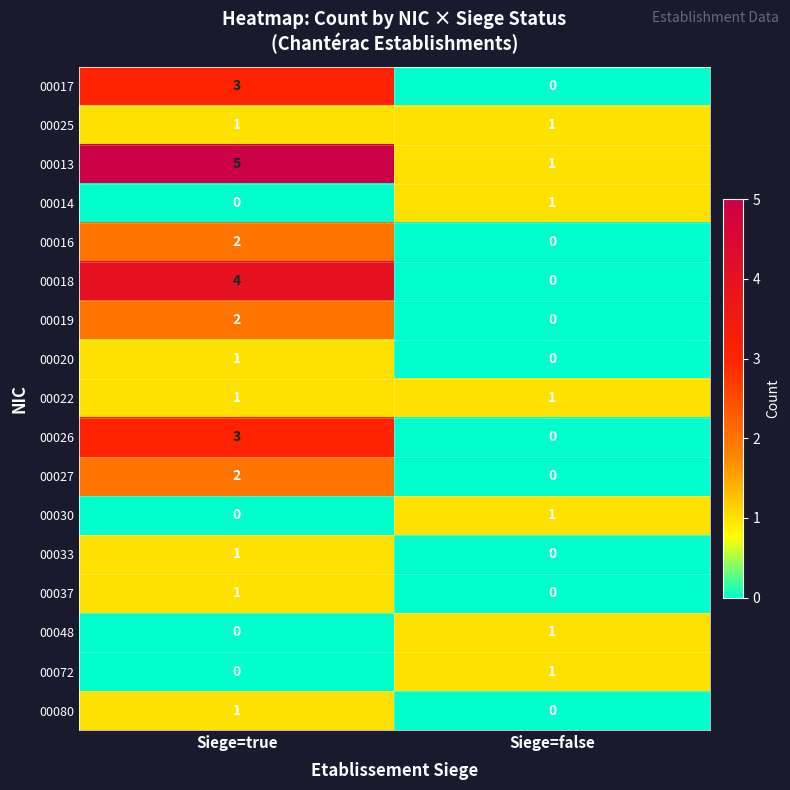

Is it true that 00037 equals -1 at Siege=false?

False